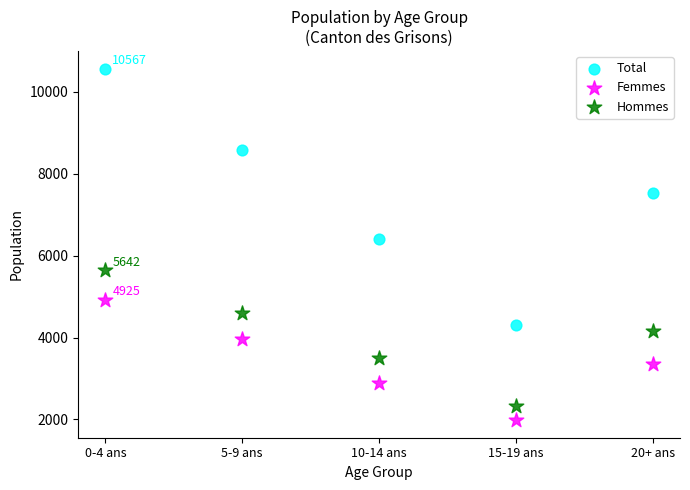

Which series has the widest spread of Y values?

Total